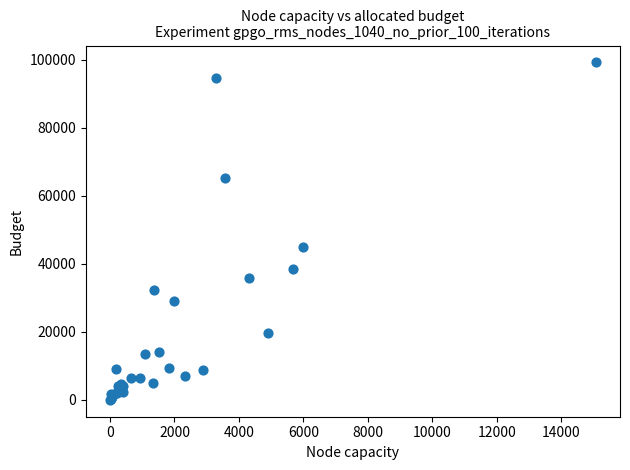

What Y value in the scatter plot is closest to 49625?

44825